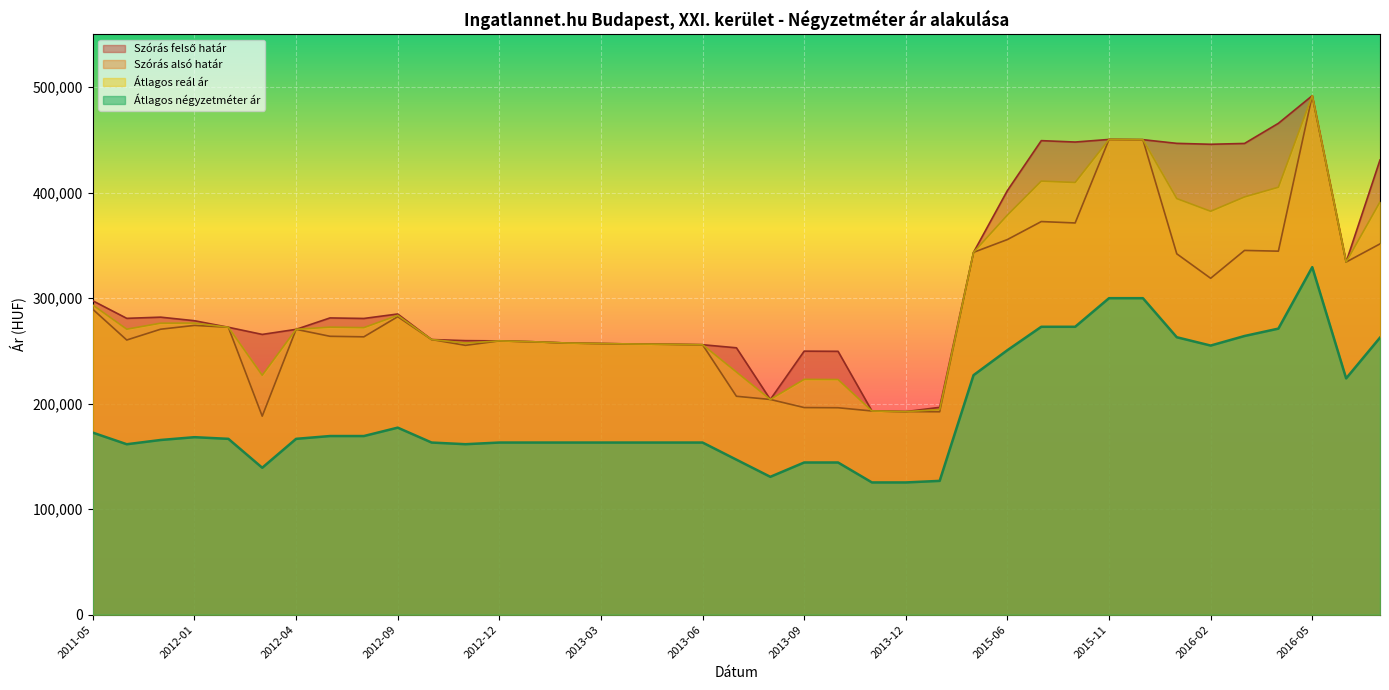

Rank the series at 2016-02 from highest to lowest value.

Szórás felső határ, Átlagos reál ár, Szórás alsó határ, Átlagos négyzetméter ár